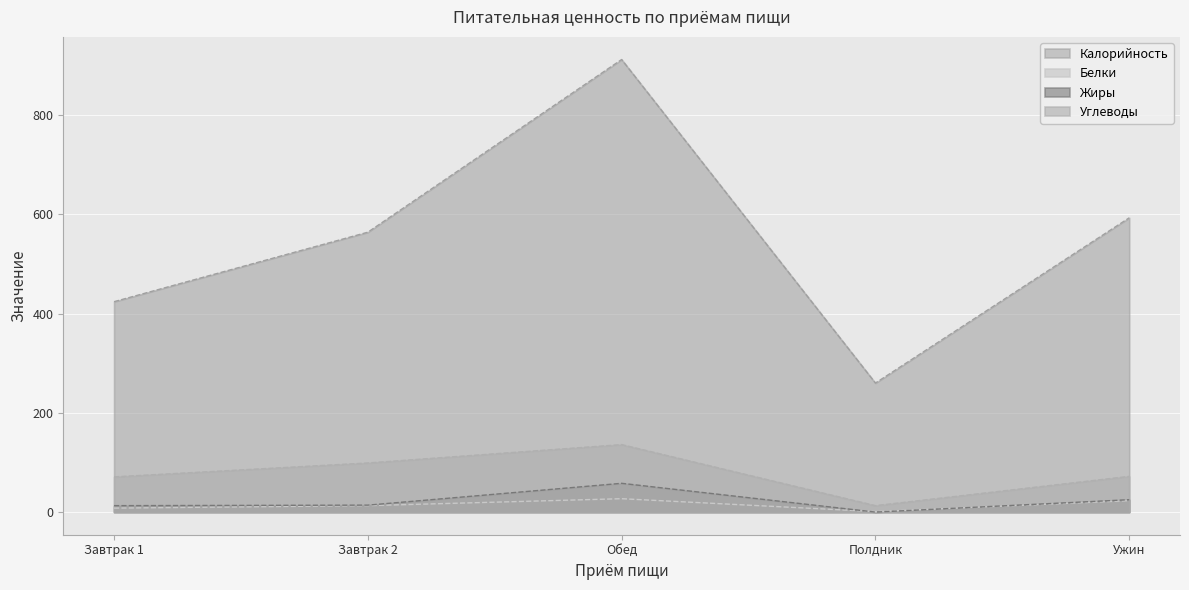

Is it true that Жиры equals -25 at Полдник?

False